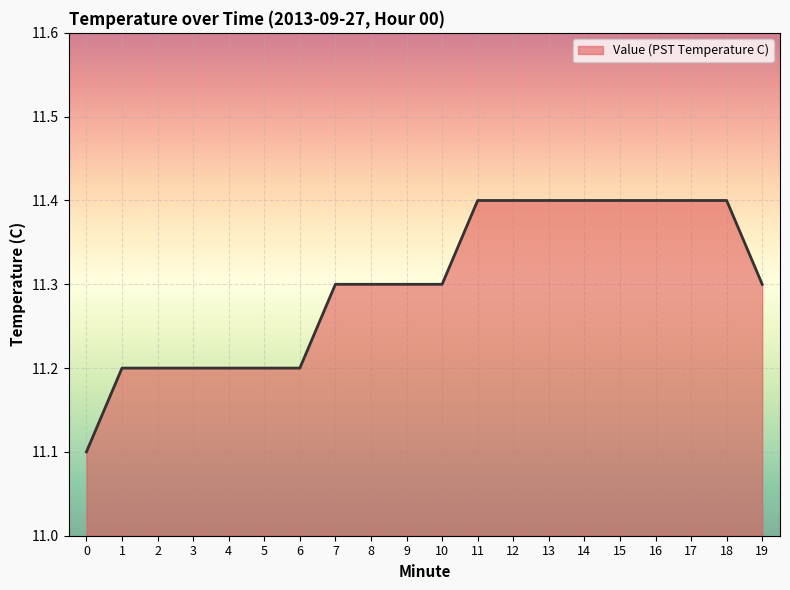

What is the smallest value displayed?

11.1